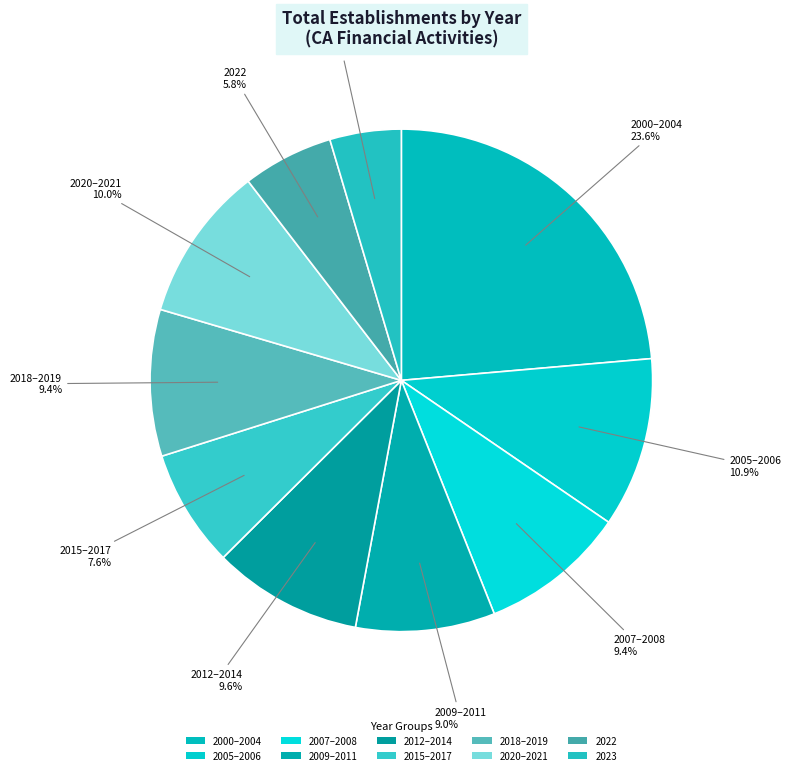

How many slices are in this pie chart?

10